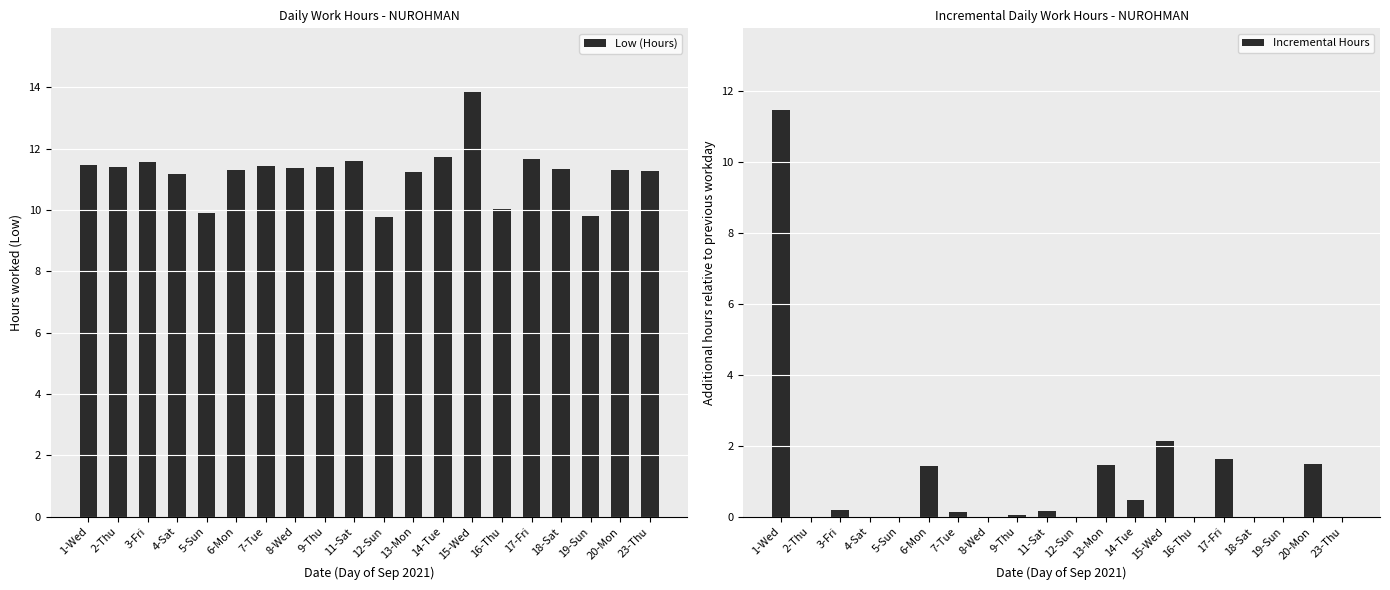

Are the bars grouped side by side (vs. stacked)?

Yes